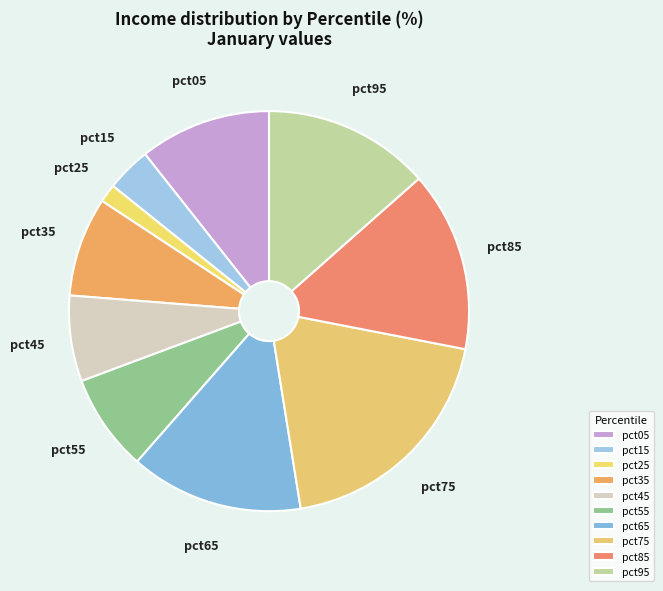

To the nearest percent, what percentage of the pie is pct35?

8%